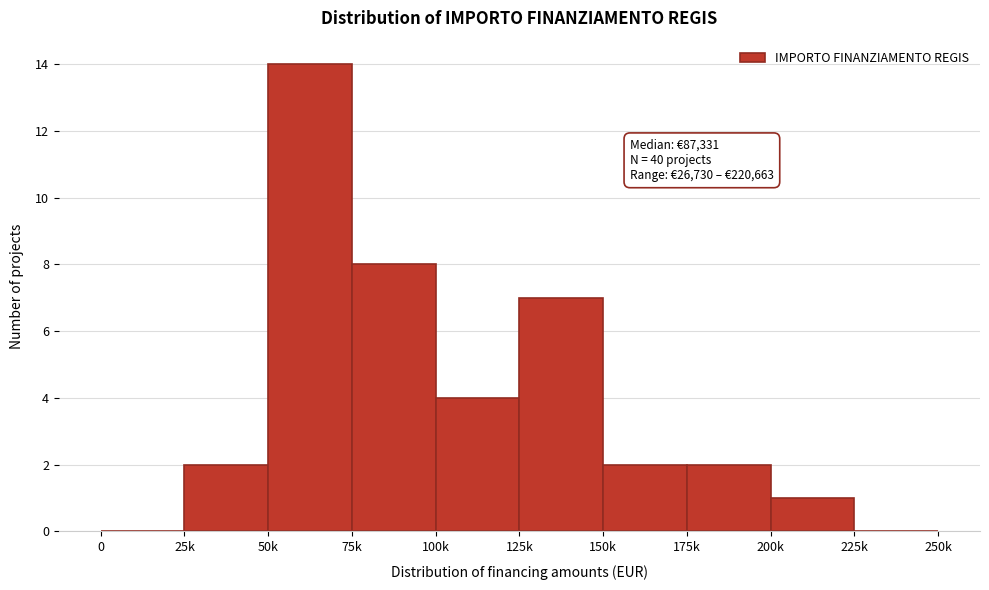

Reading left to right, list all the values displayed in this chart.

0=0	25k=2	50k=14	75k=8	100k=4	125k=7	150k=2	175k=2	200k=1	225k=0